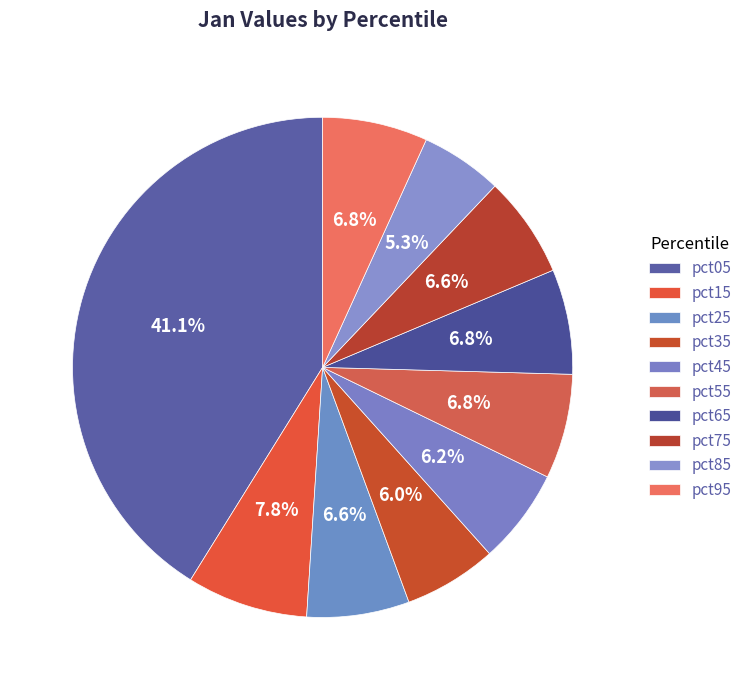

What is the change in value from pct05 to pct15?

-2.5